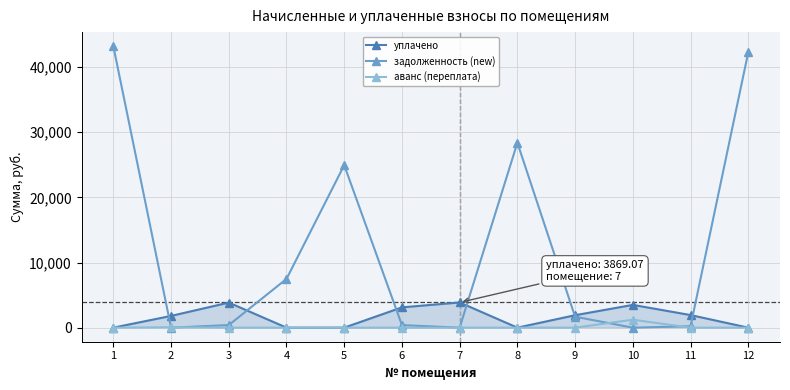

How many values in the уплачено series exceed 1909?

6